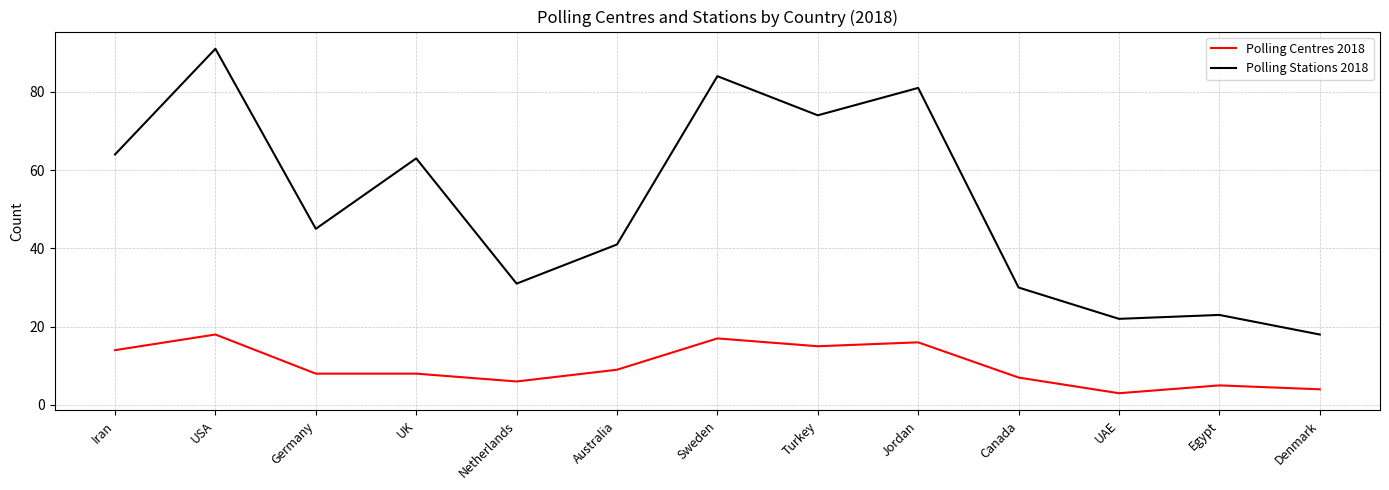

Reading left to right, what are all the values shown in this chart?

Polling Centres 2018: Iran=14	USA=18	Germany=8	UK=8	Netherlands=6	Australia=9	Sweden=17	Turkey=15	Jordan=16	Canada=7	UAE=3	Egypt=5	Denmark=4
Polling Stations 2018: Iran=64	USA=91	Germany=45	UK=63	Netherlands=31	Australia=41	Sweden=84	Turkey=74	Jordan=81	Canada=30	UAE=22	Egypt=23	Denmark=18